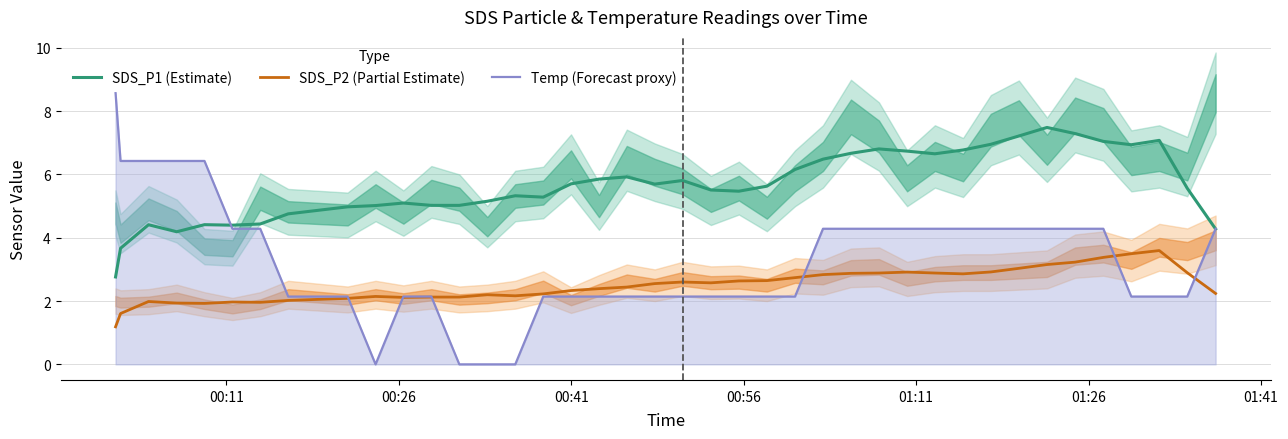

True or false: SDS_P1 (Estimate) and SDS_P2 (Partial Estimate) intersect in this chart.

False